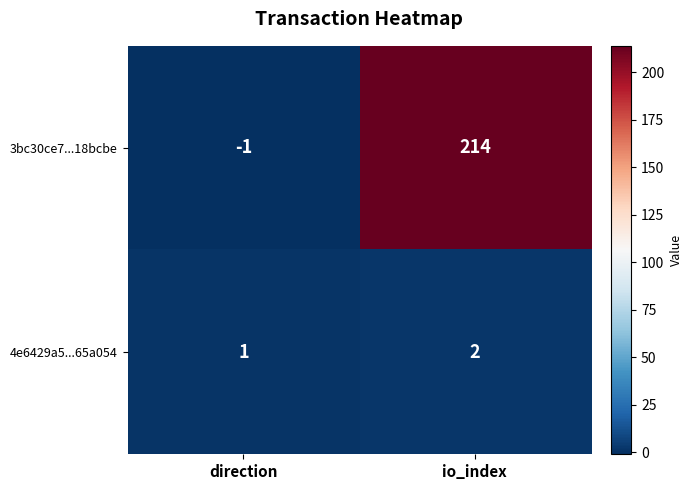

What is the maximum value shown in the chart?

214